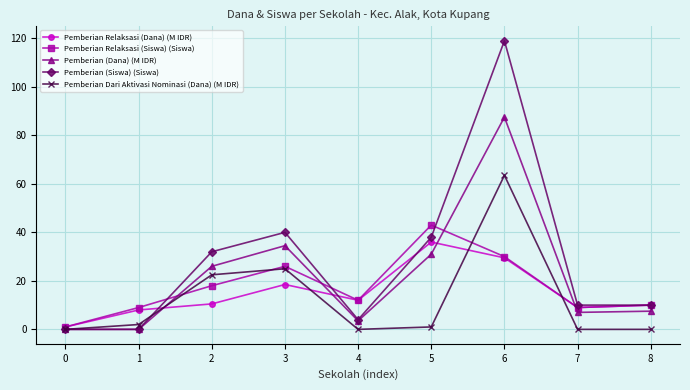

True or false: Pemberian Relaksasi (Siswa) (Siswa) and Pemberian Dari Aktivasi Nominasi (Dana) (M IDR) cross at least once.

True